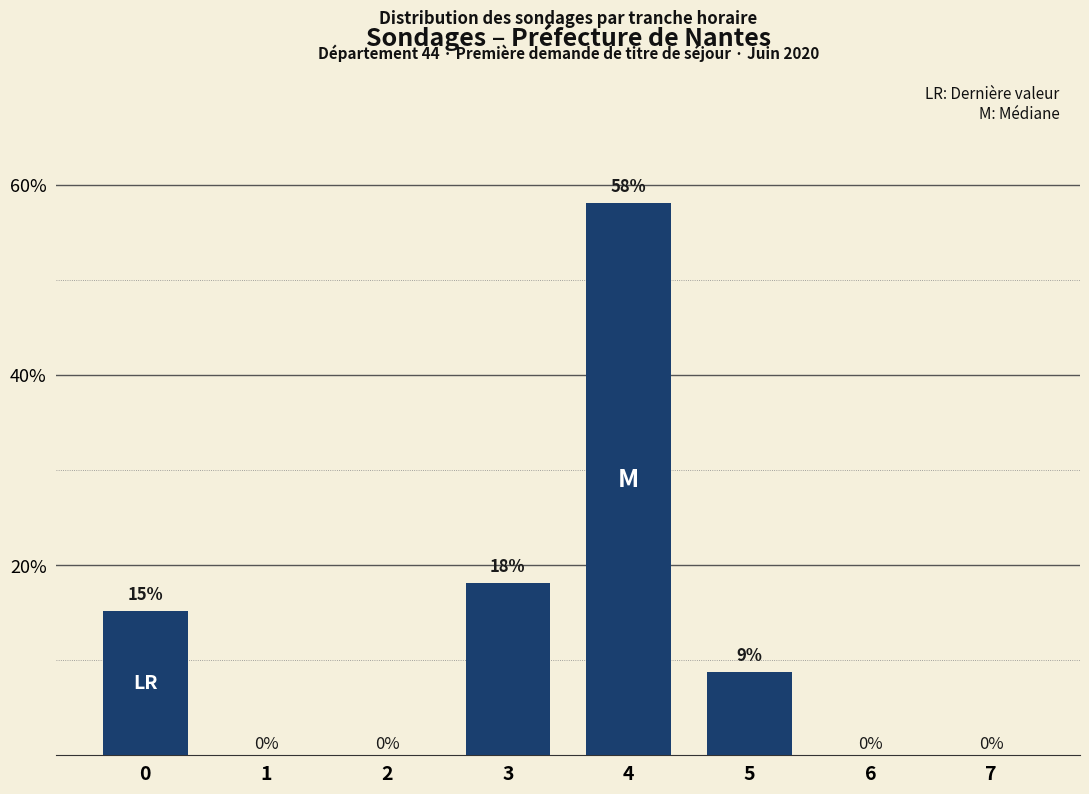

Is it true that the value at 7 is 0.0?

True